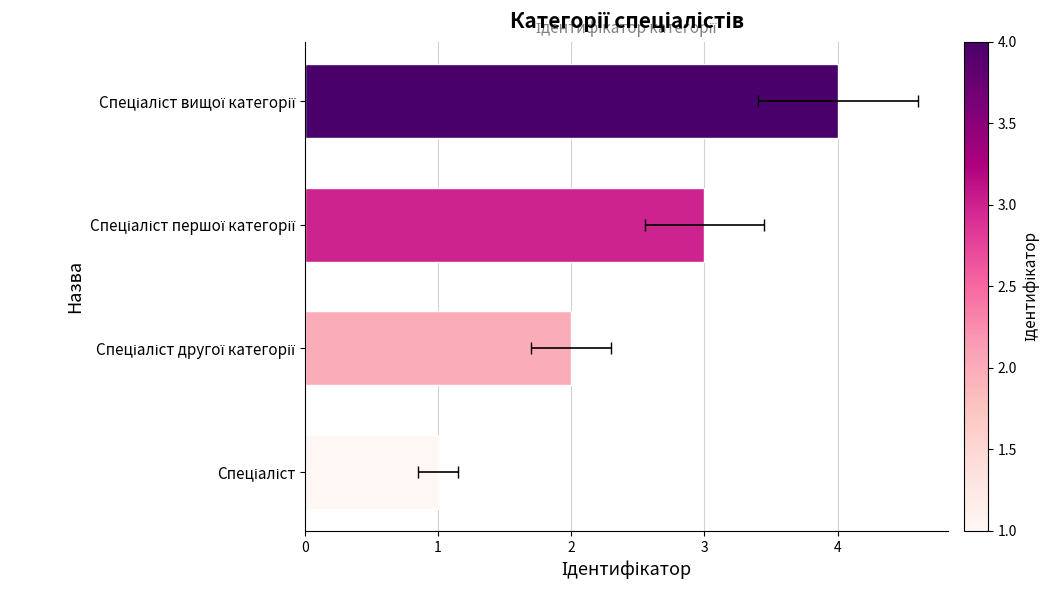

Between Спеціаліст вищої категорії and Спеціаліст першої категорії, which is larger?

Спеціаліст вищої категорії